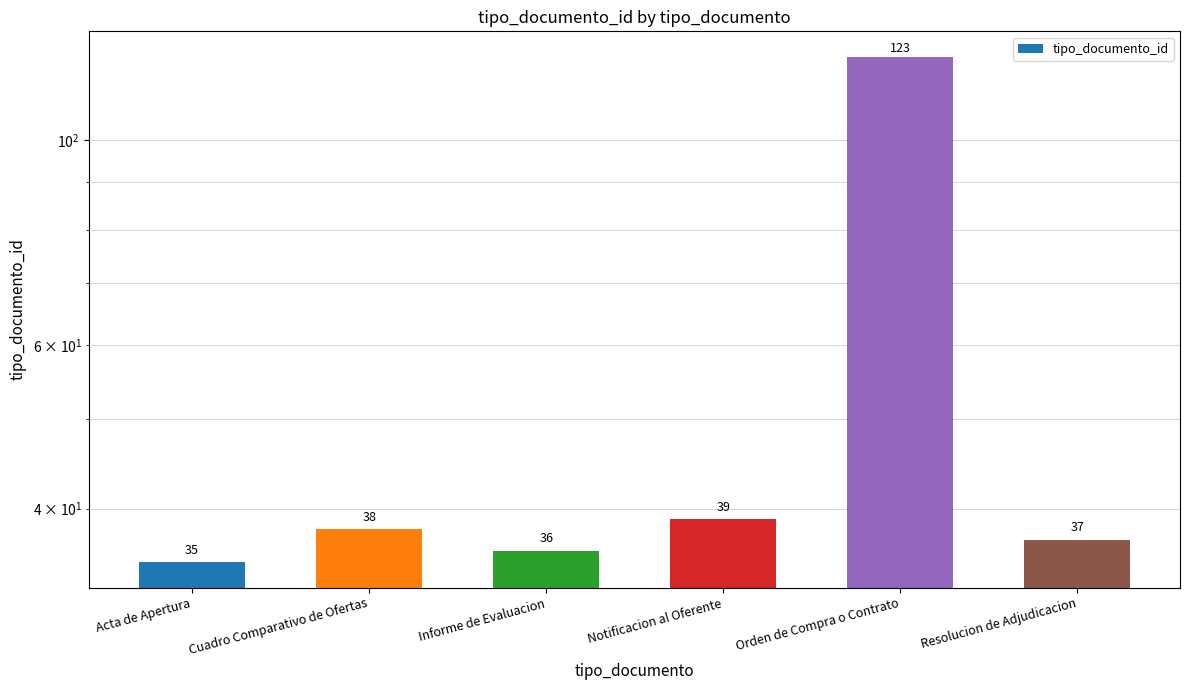

What is the smallest value displayed?

35